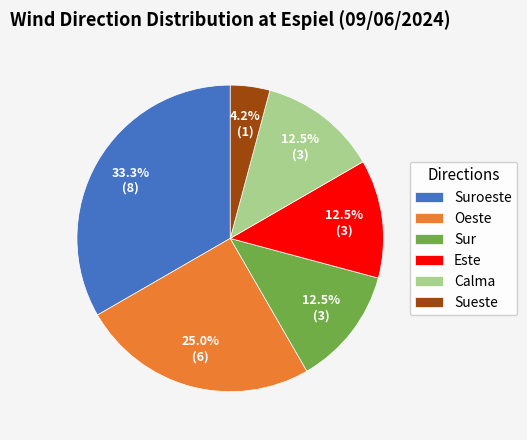

Does Oeste represent more than half of the total?

No